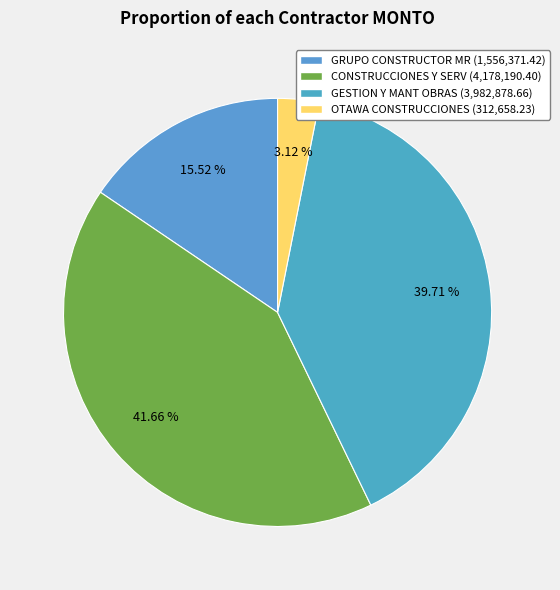

How many segments does this pie chart have?

4